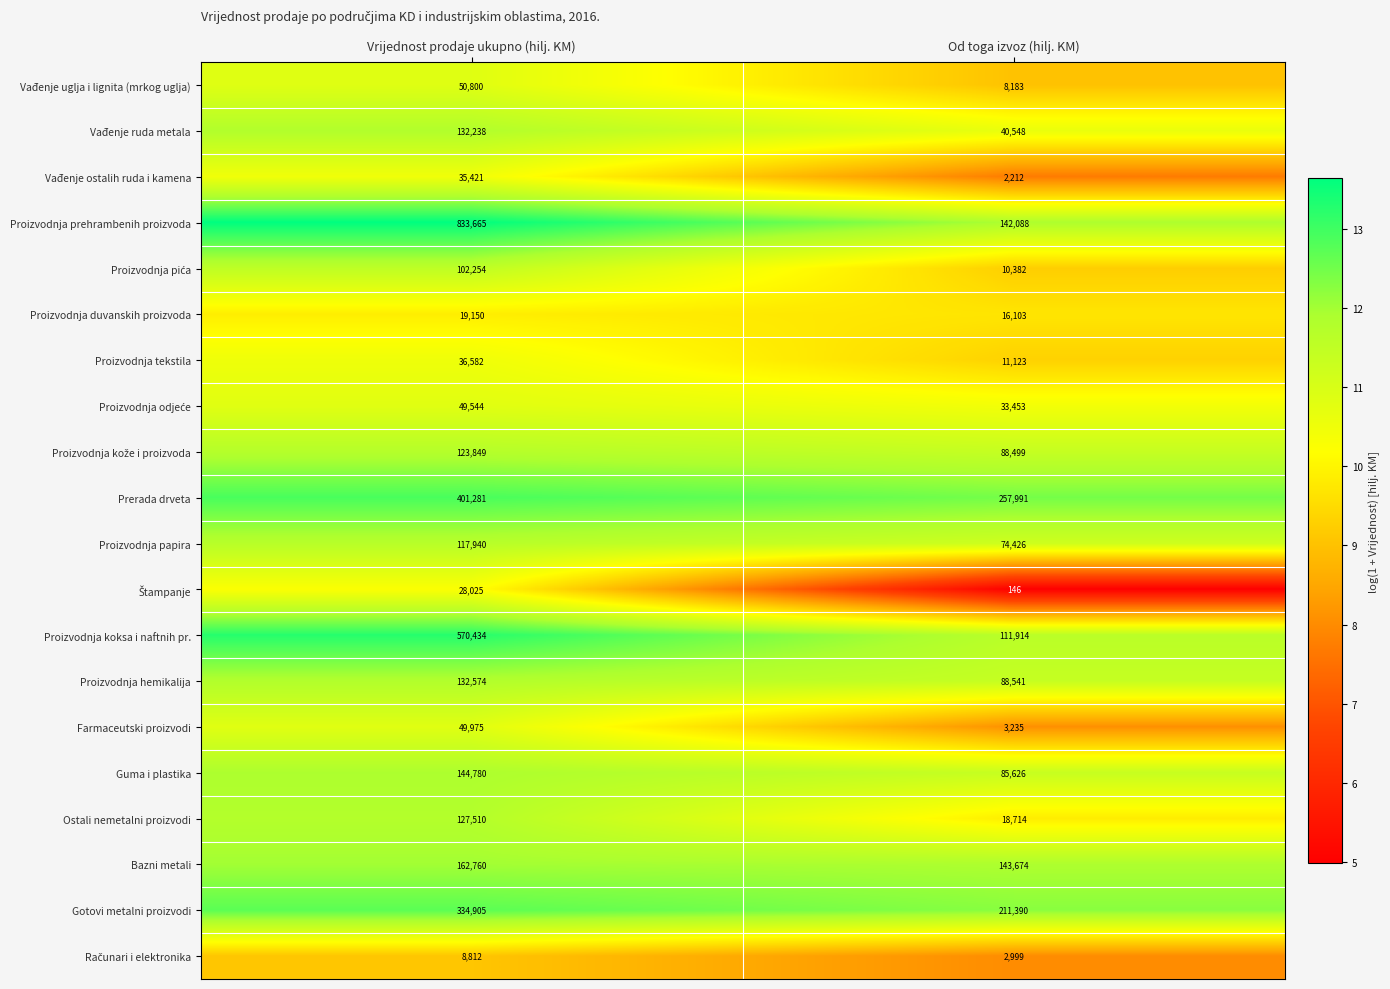

How many distinct data groups are displayed?

20